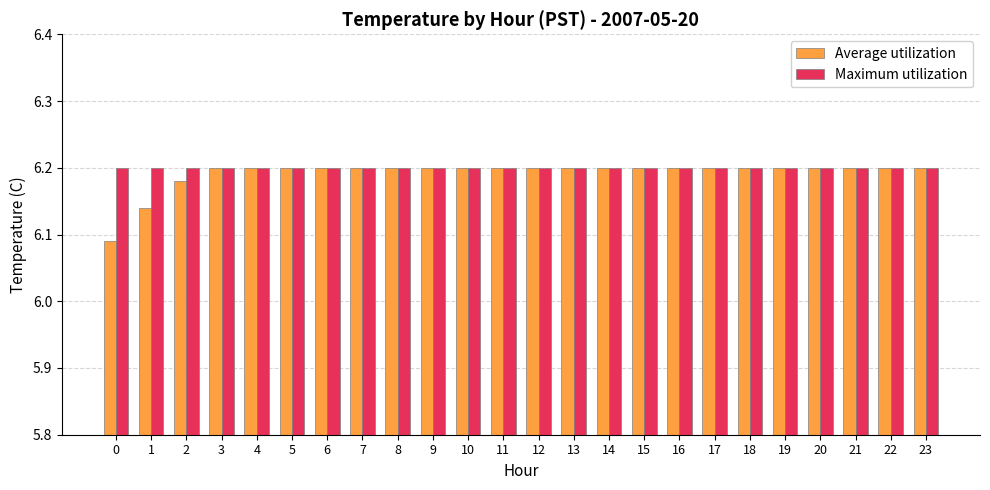

What is the sum of all Maximum utilization values?

148.8